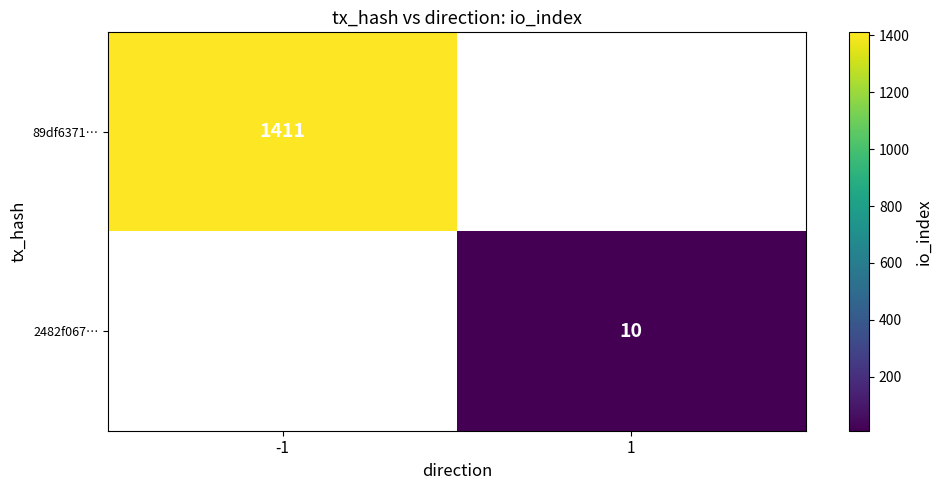

The 2482f067… series shows 10 at 1. True or false?

True